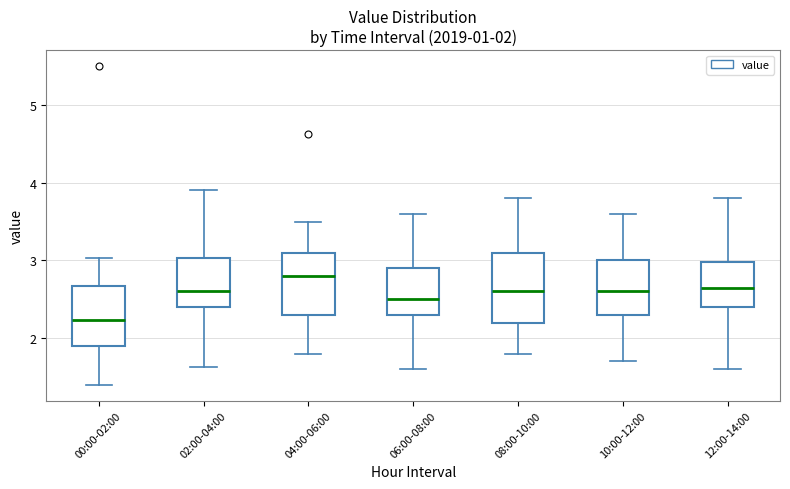

Which box's median line is the highest?

04:00-06:00